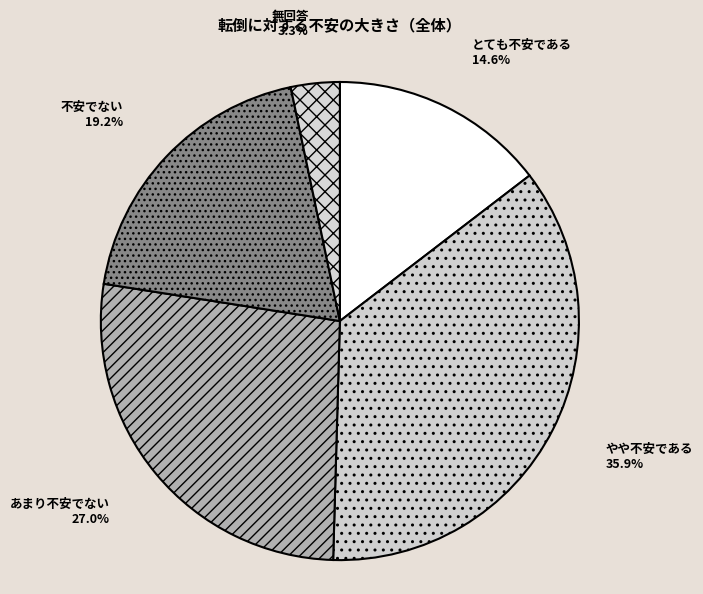

To the nearest percent, what is the difference between the とても不安である and 不安でない slice percentages?

5%